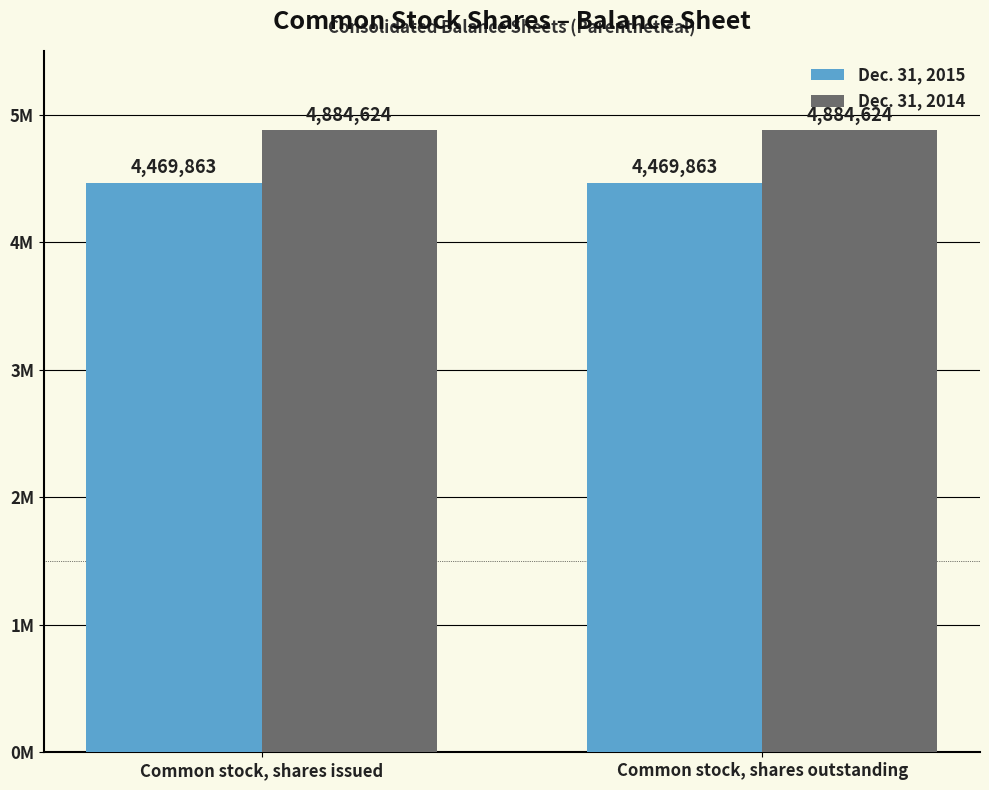

What are all the series names shown in the legend?

Dec. 31, 2015, Dec. 31, 2014